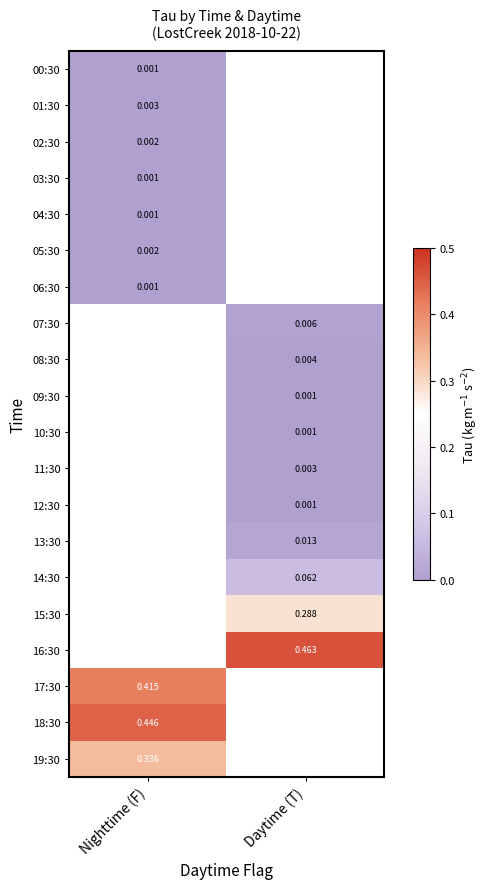

At which label does 01:30 reach its peak?

Nighttime (F)